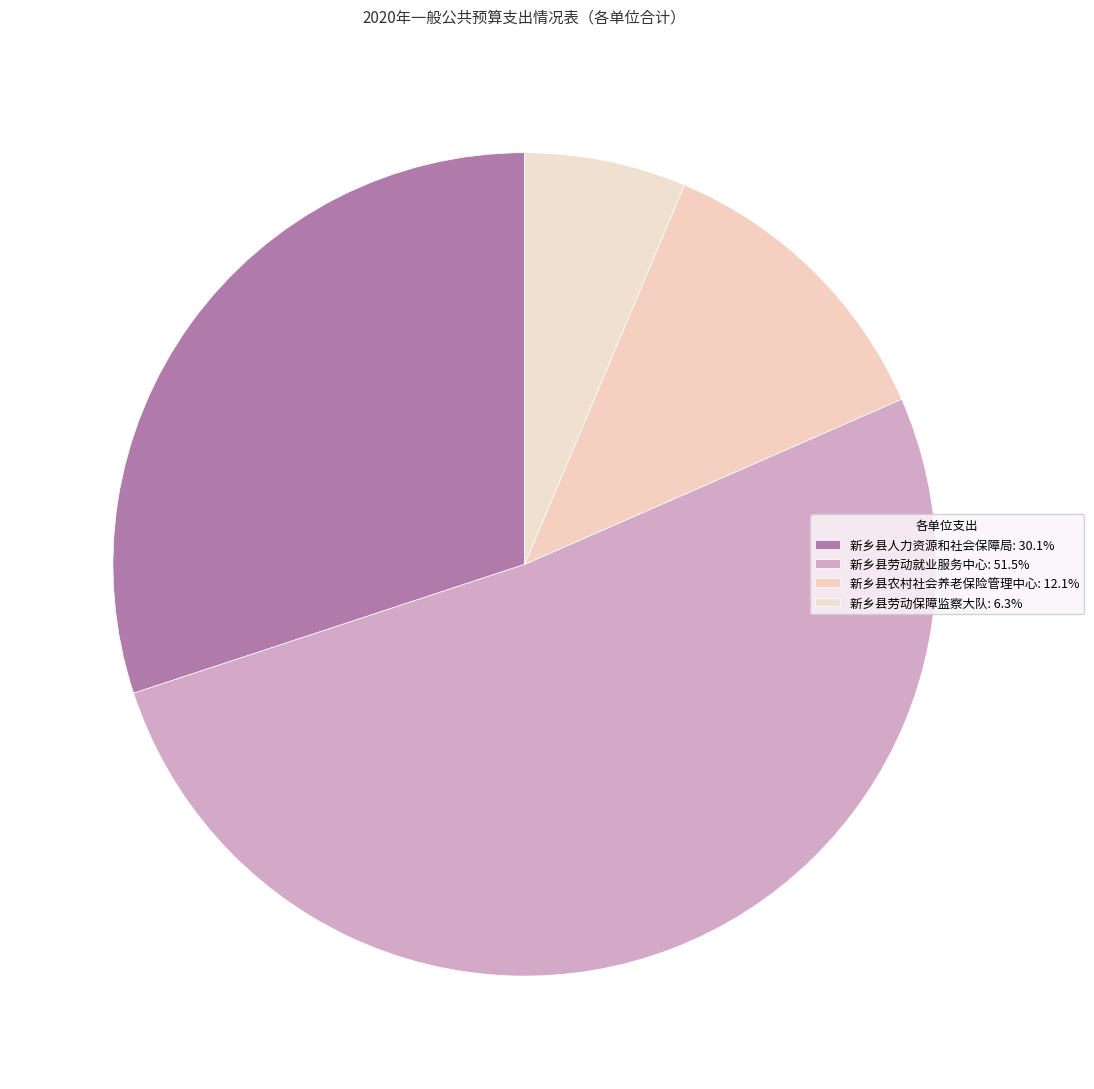

What is the change in value from 新乡县劳动就业服务中心 to 新乡县劳动保障监察大队?

-615.0